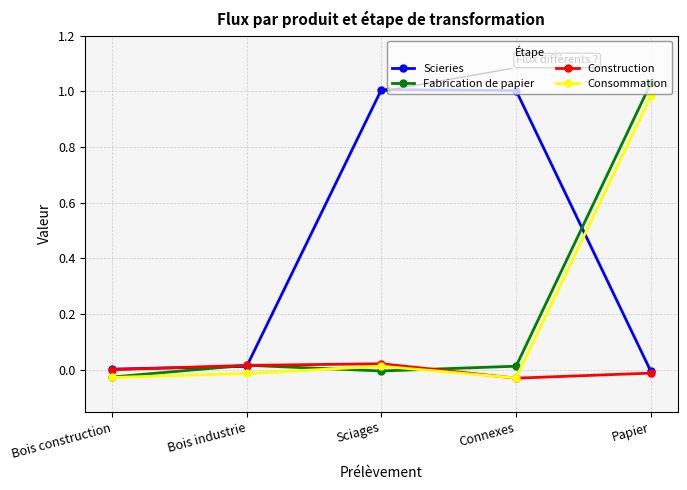

Which series has the largest range (max minus min)?

Fabrication de papier